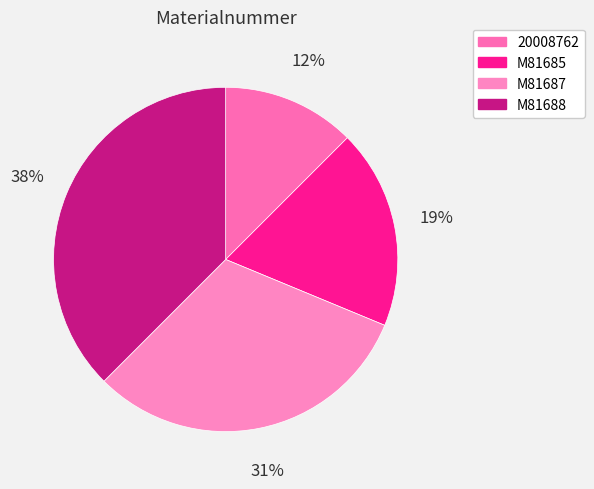

What portion of the pie excludes M81688?

62.5%